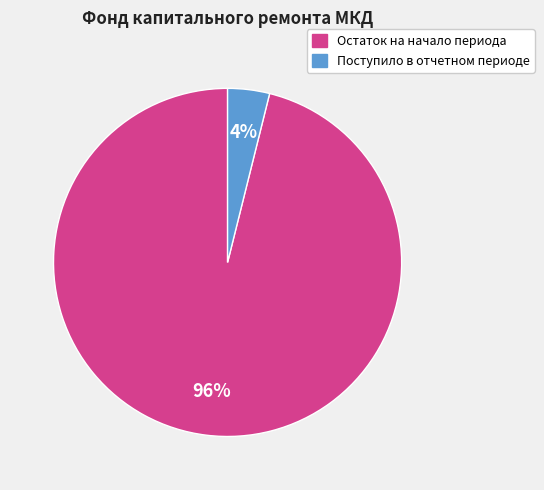

Is there any slice that represents more than half of the pie?

Yes